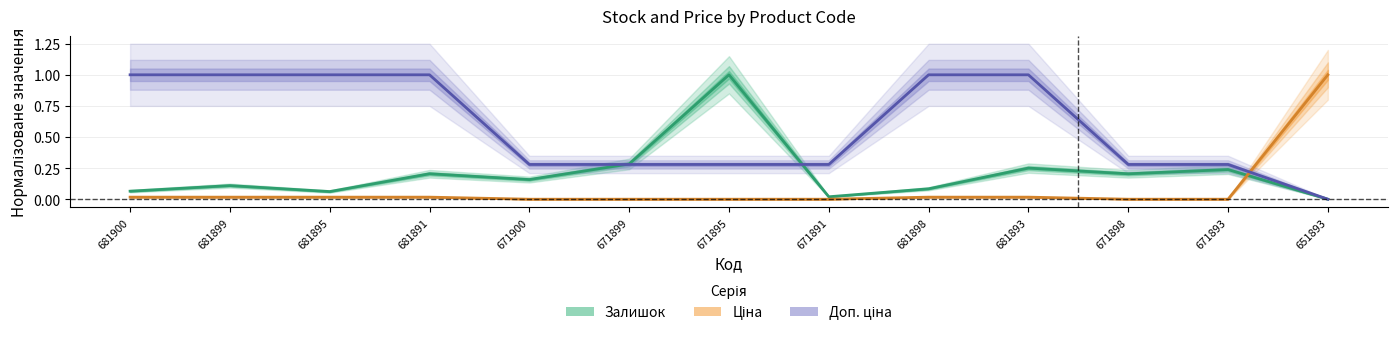

What is the spread (max minus min) of values at 651893?

1.0